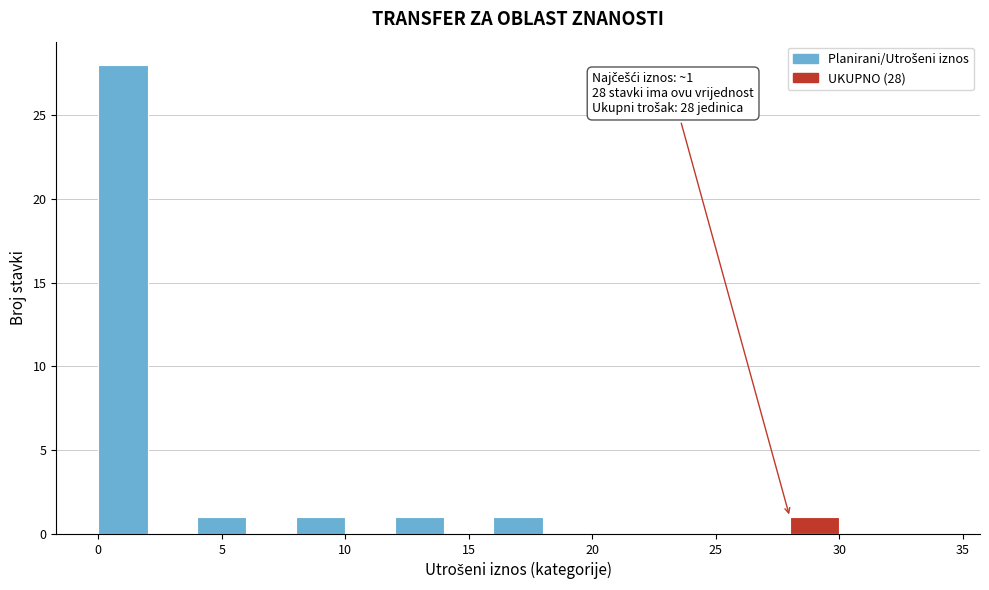

Which range on the x-axis has the tallest bar?

0 to 2